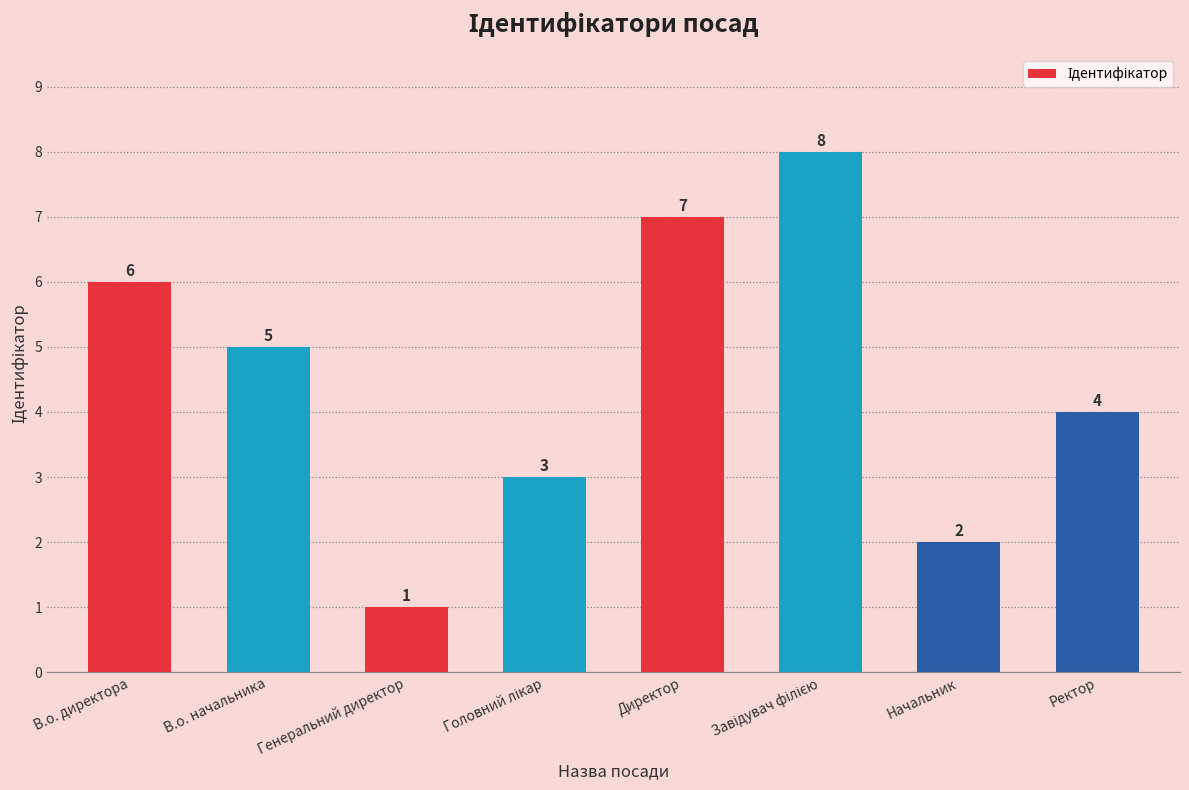

Is it true that the value at В.о. начальника is 5?

True